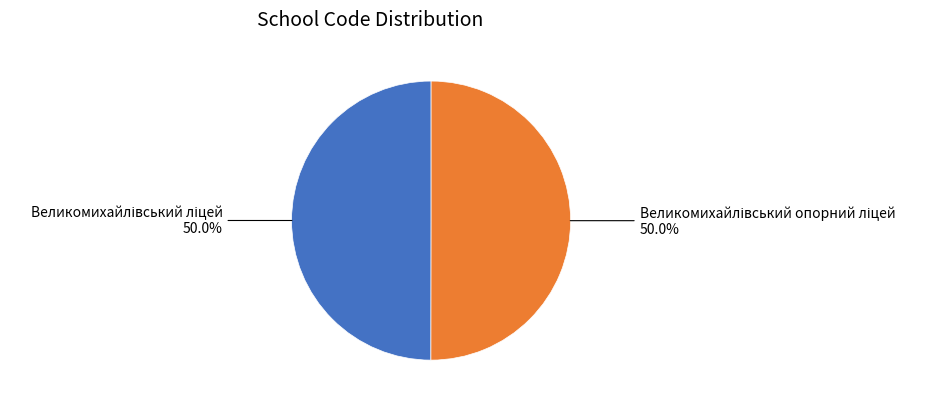

How many segments does this pie chart have?

2